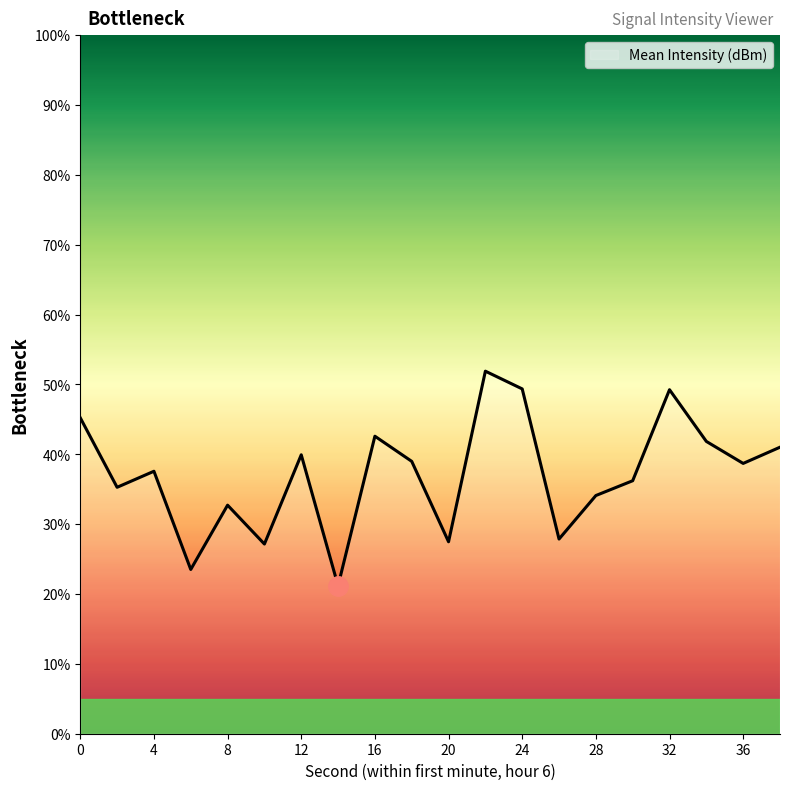

How many lines are shown in the chart?

1